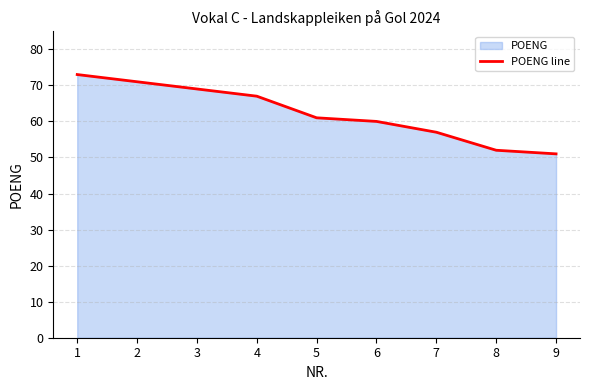

List the labels in order of value, smallest first.

9, 8, 7, 6, 5, 4, 3, 2, 1